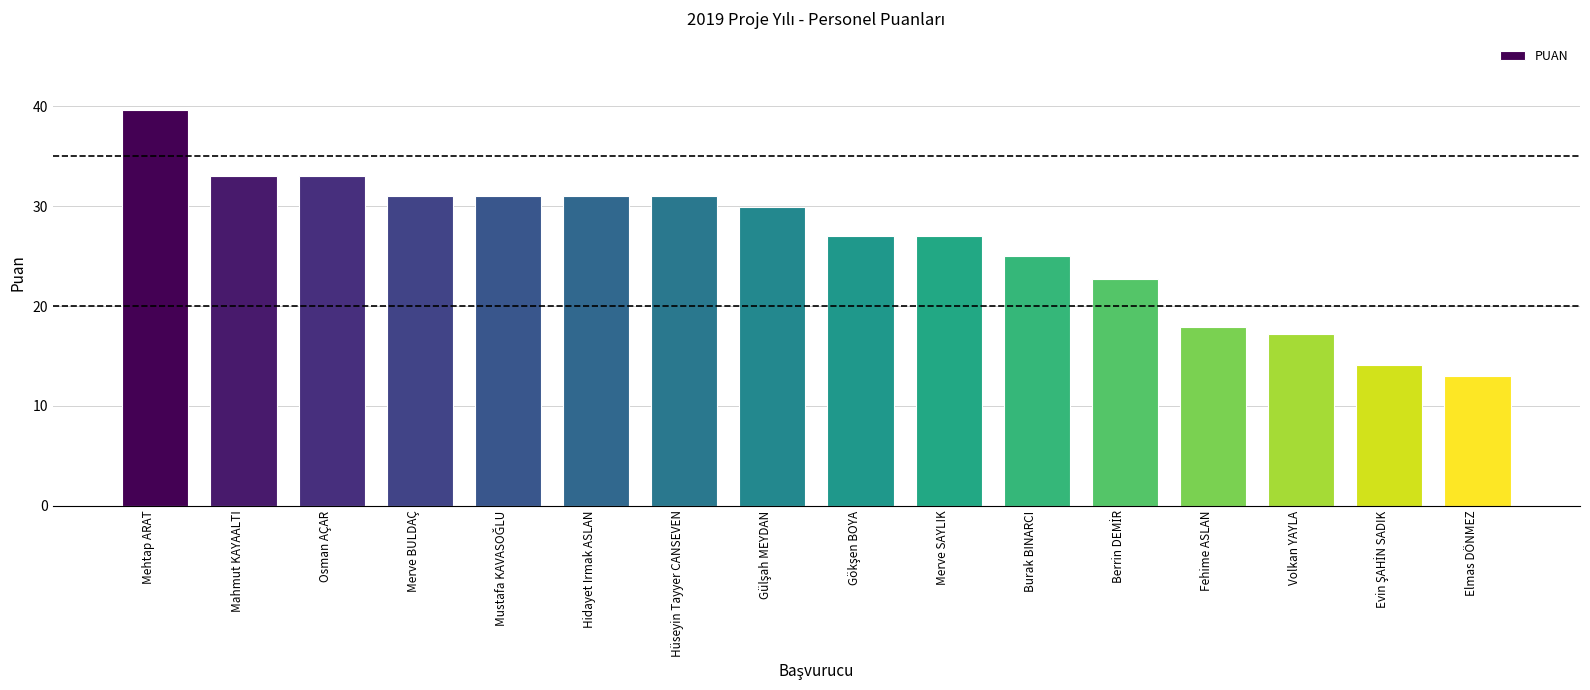

What is the label of the 1st bar from the left?

Mehtap ARAT